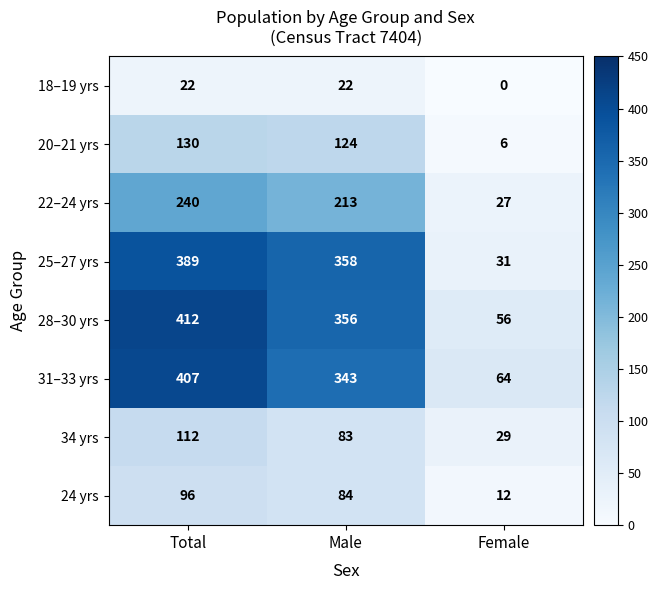

What is the minimum value for 34 yrs?

29